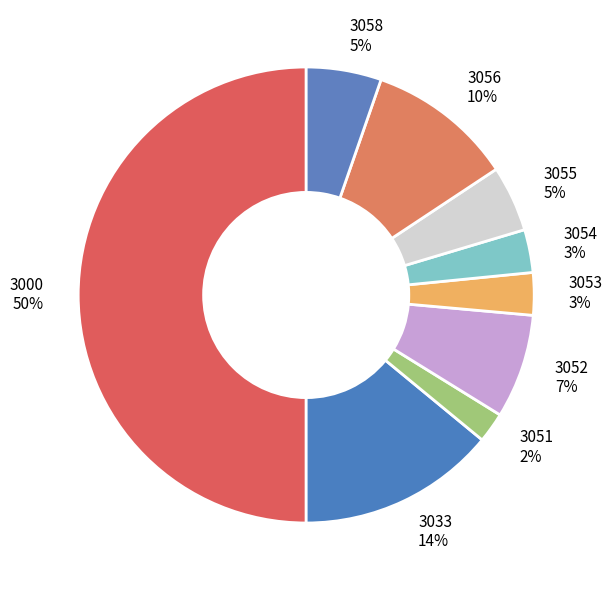

To the nearest percent, what is the difference between the 3000 and 3055 slice percentages?

45%